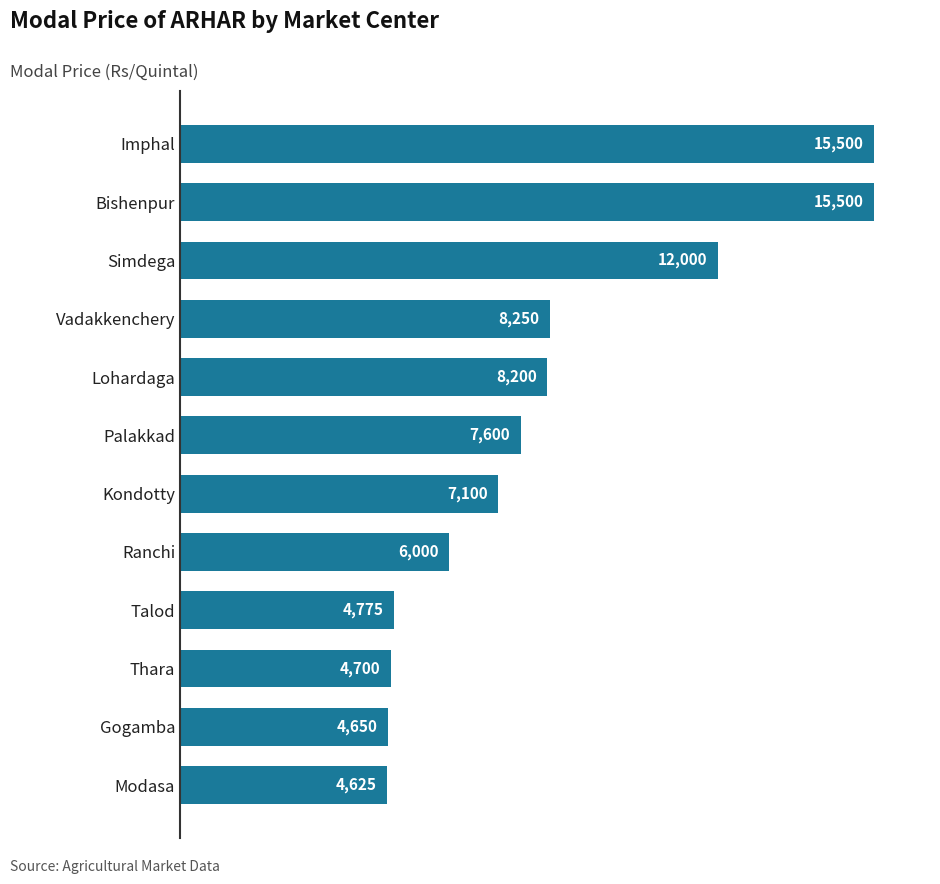

What is the sum of all values?

98900